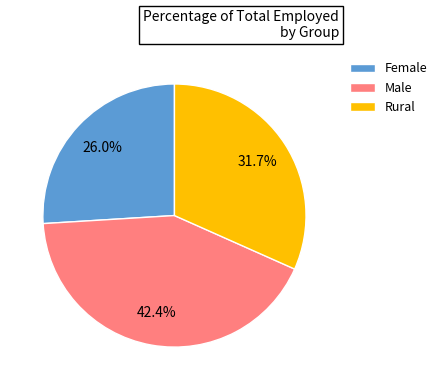

Rank the categories by value from lowest to highest.

Female, Rural, Male